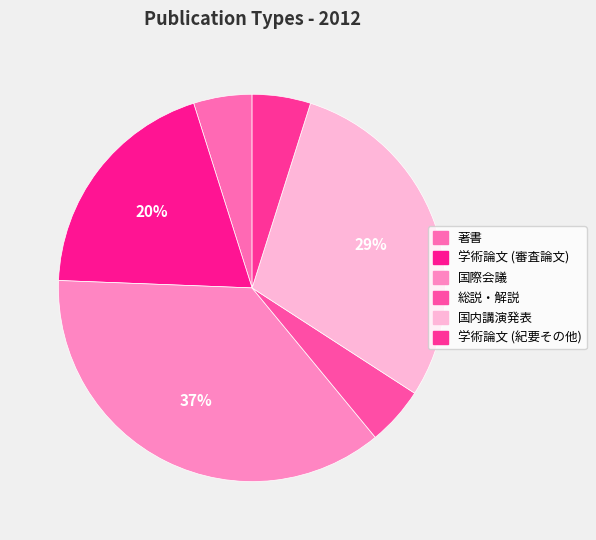

Rank the categories by value from highest to lowest.

国際会議, 国内講演発表, 学術論文 (審査論文), 著書, 総説・解説, 学術論文 (紀要その他)